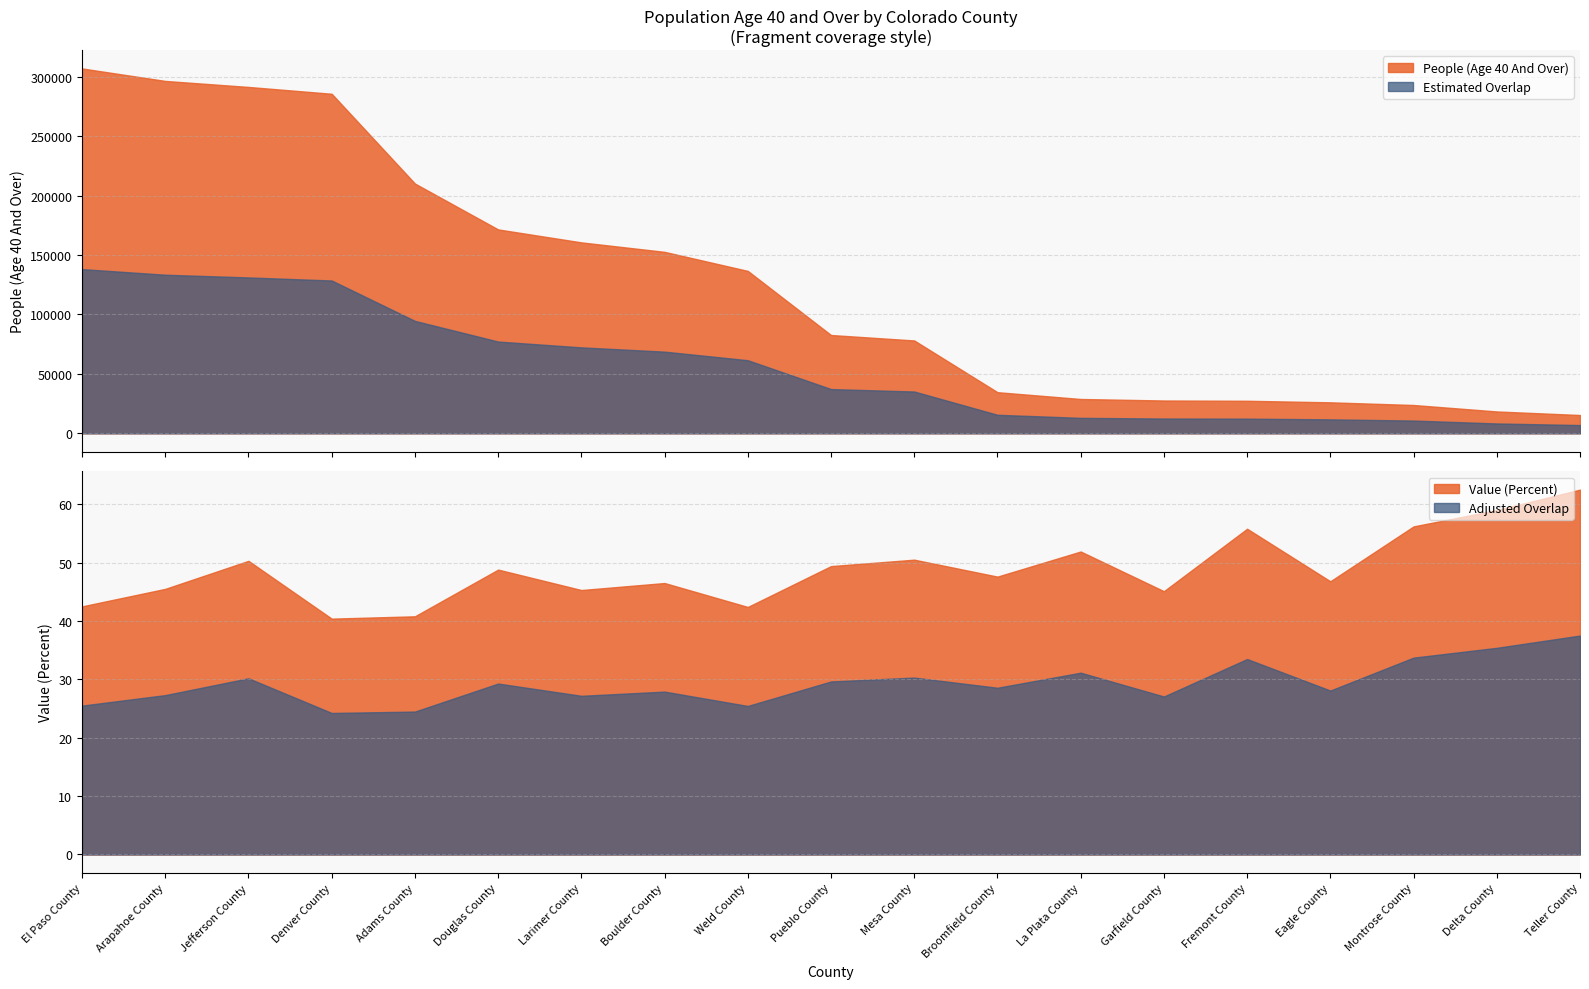

What value does the Value (Percent) series have at Denver County?

40.4